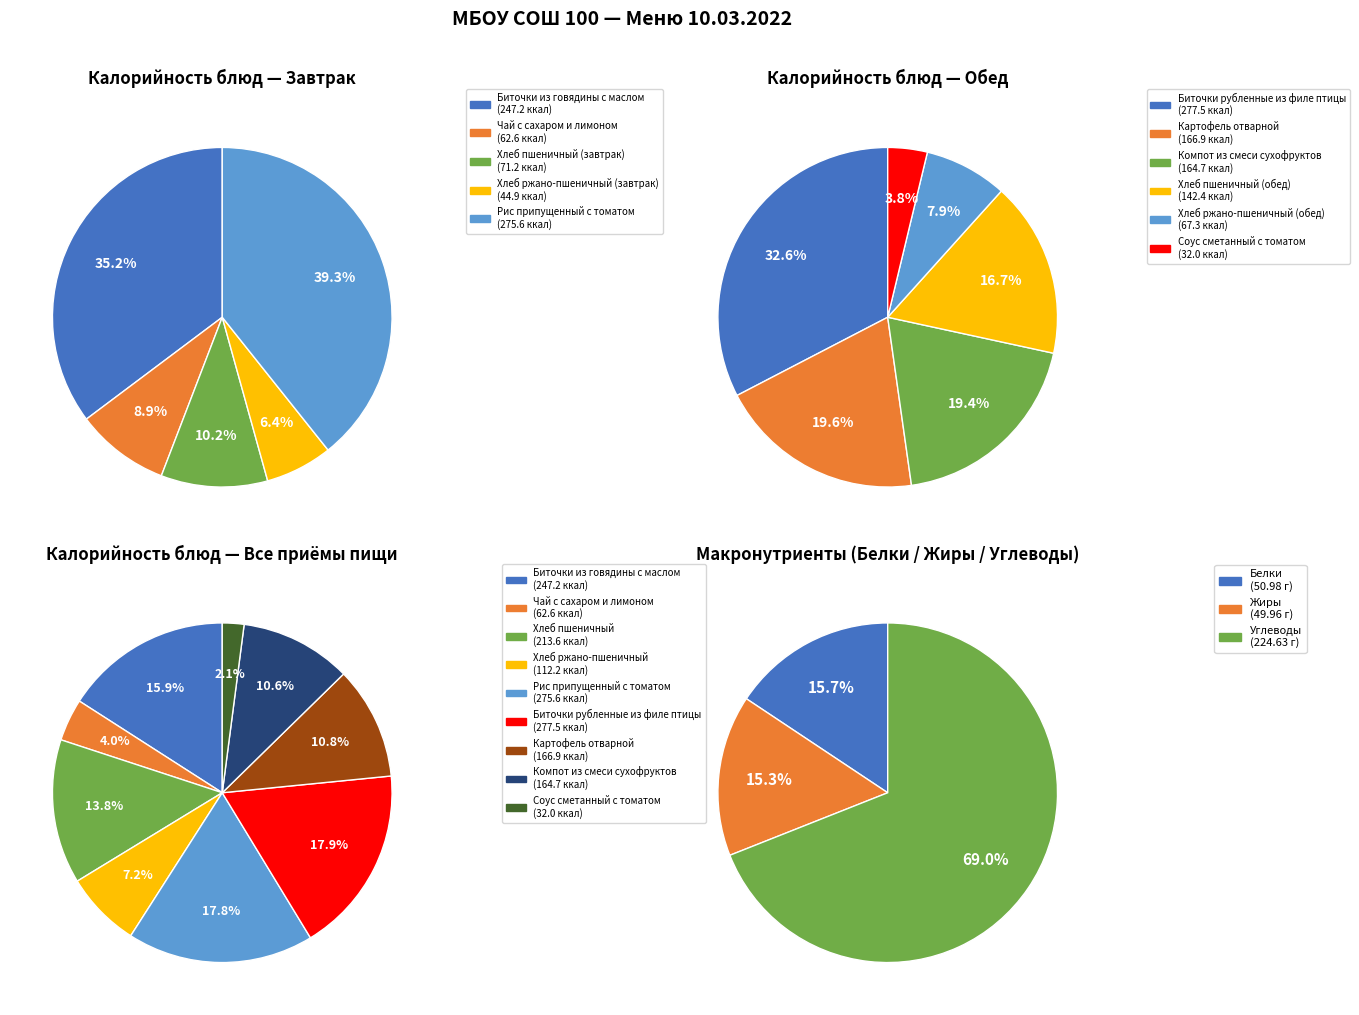

To the nearest percent, what percentage of the pie is Биточки рубленные из филе птицы?

18%